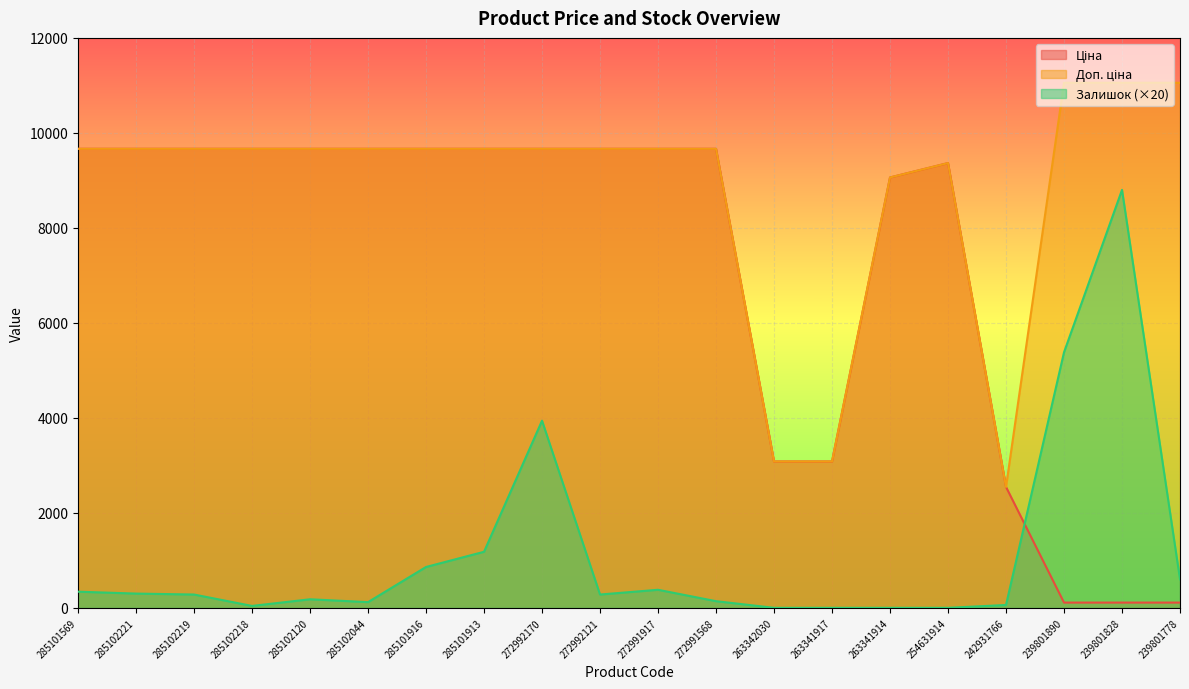

List the series in order of their peak value, lowest first.

Залишок, Ціна, Доп. ціна